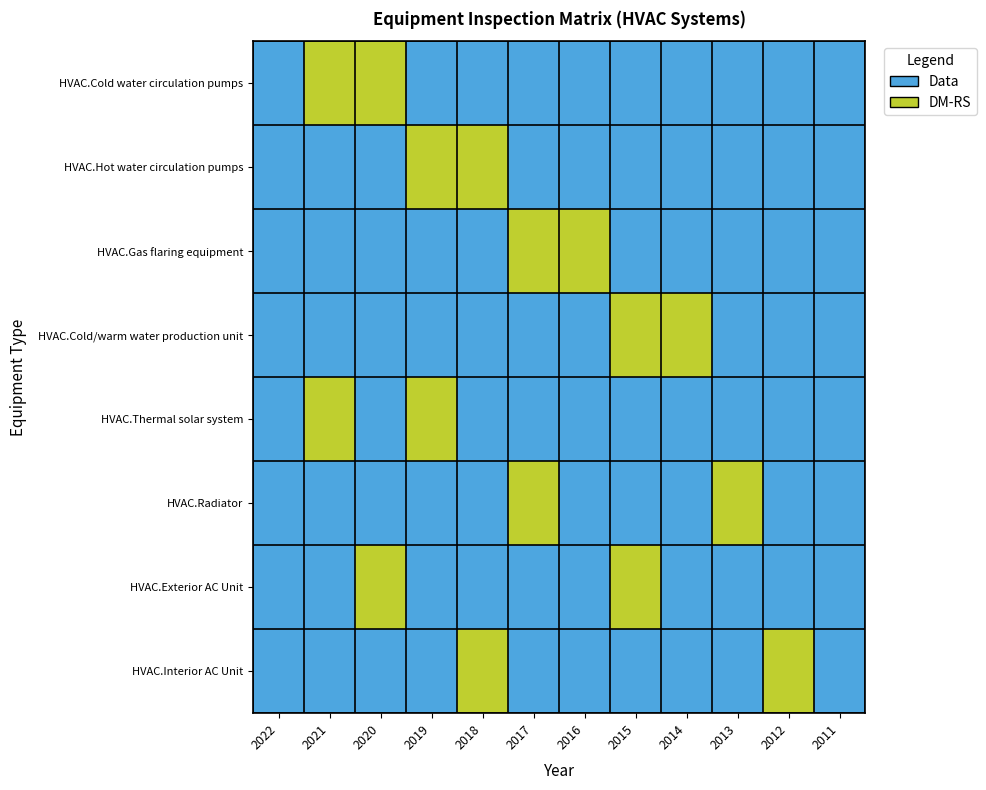

Reading left to right, extract all data points from this chart.

HVAC.Cold water circulation pumps: 2022=1	2021=2	2020=2	2019=1	2018=1	2017=1	2016=1	2015=1	2014=1	2013=1	2012=1	2011=1
HVAC.Hot water circulation pumps: 2022=1	2021=1	2020=1	2019=2	2018=2	2017=1	2016=1	2015=1	2014=1	2013=1	2012=1	2011=1
HVAC.Gas flaring equipment: 2022=1	2021=1	2020=1	2019=1	2018=1	2017=2	2016=2	2015=1	2014=1	2013=1	2012=1	2011=1
HVAC.Cold/warm water production unit: 2022=1	2021=1	2020=1	2019=1	2018=1	2017=1	2016=1	2015=2	2014=2	2013=1	2012=1	2011=1
HVAC.Thermal solar system: 2022=1	2021=2	2020=1	2019=2	2018=1	2017=1	2016=1	2015=1	2014=1	2013=1	2012=1	2011=1
HVAC.Radiator: 2022=1	2021=1	2020=1	2019=1	2018=1	2017=2	2016=1	2015=1	2014=1	2013=2	2012=1	2011=1
HVAC.Exterior AC Unit: 2022=1	2021=1	2020=2	2019=1	2018=1	2017=1	2016=1	2015=2	2014=1	2013=1	2012=1	2011=1
HVAC.Interior AC Unit: 2022=1	2021=1	2020=1	2019=1	2018=2	2017=1	2016=1	2015=1	2014=1	2013=1	2012=2	2011=1